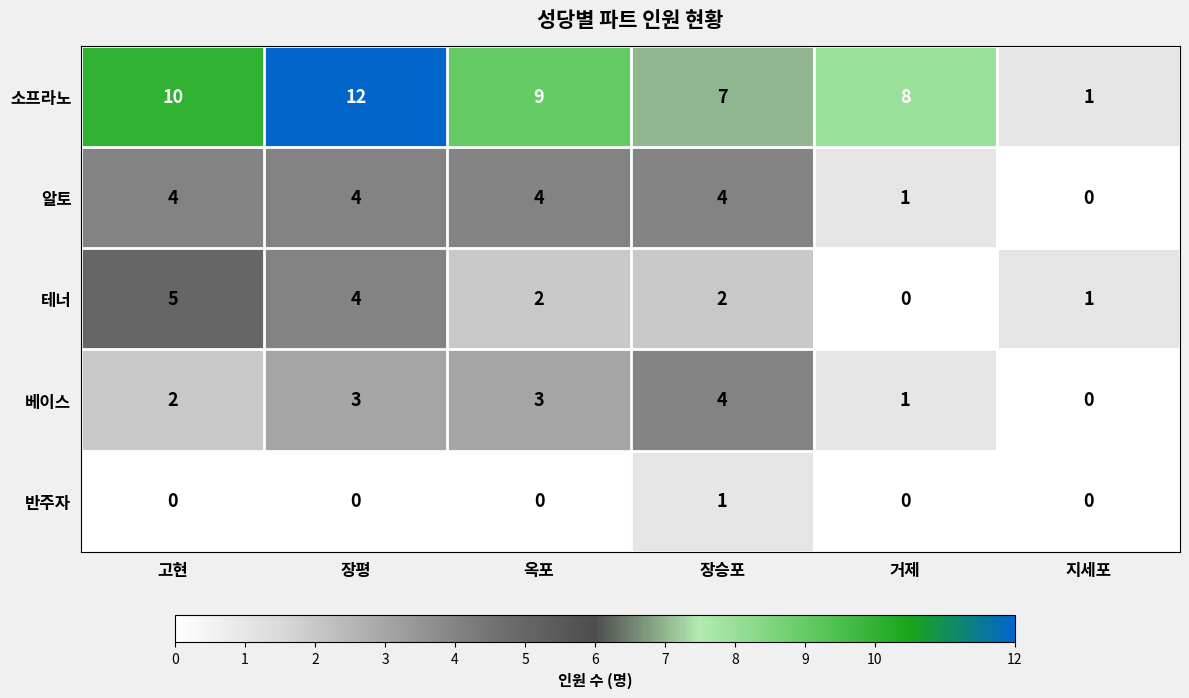

Reading left to right, extract all data points from this chart.

소프라노: 고현=10	장평=12	옥포=9	장승포=7	거제=8	지세포=1
알토: 고현=4	장평=4	옥포=4	장승포=4	거제=1	지세포=0
테너: 고현=5	장평=4	옥포=2	장승포=2	거제=0	지세포=1
베이스: 고현=2	장평=3	옥포=3	장승포=4	거제=1	지세포=0
반주자: 고현=0	장평=0	옥포=0	장승포=1	거제=0	지세포=0